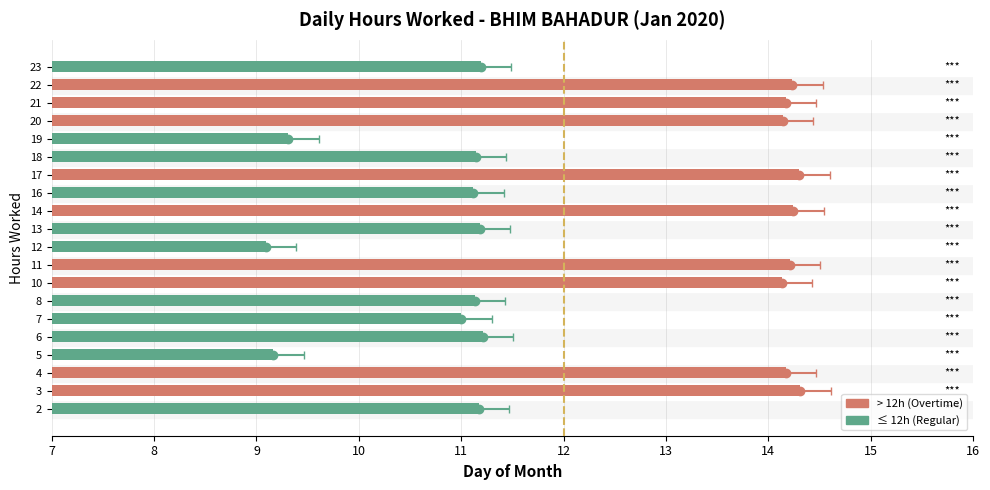

What is the value of the 14th bar from the left?

14.3